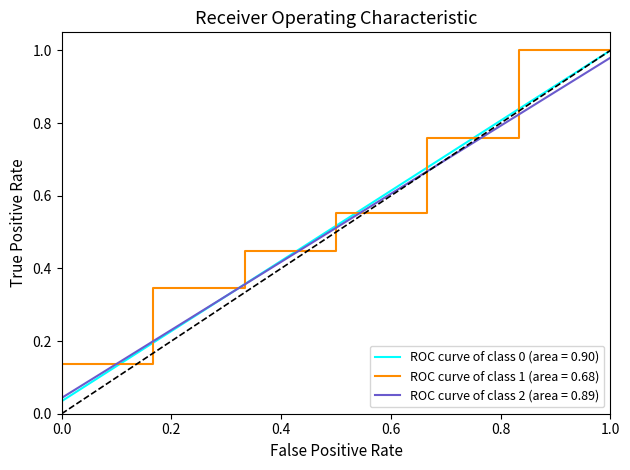

Is it true that ROC curve of class 0 (area = 0.90) equals 0.1 at 0.0?

False